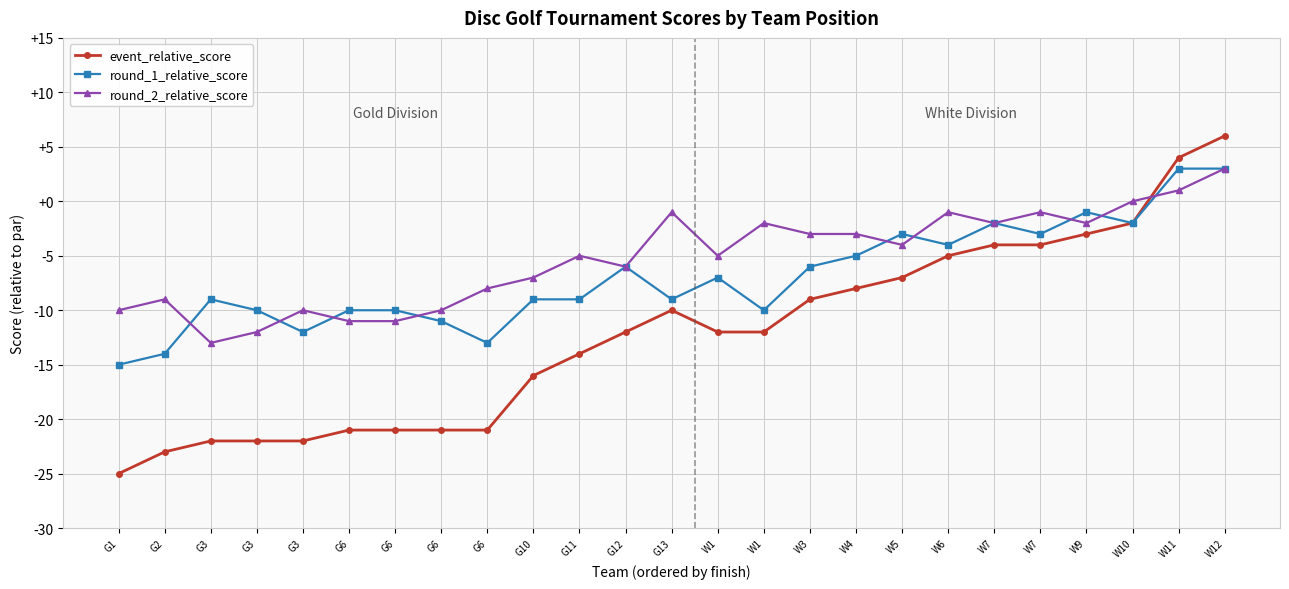

Reading right to left, what are all the values shown in this chart?

event_relative_score: 6	4	-2	-3	-4	-4	-5	-7	-8	-9	-12	-12	-10	-12	-14	-16	-21	-21	-21	-21	-22	-22	-22	-23	-25
round_1_relative_score: 3	3	-2	-1	-3	-2	-4	-3	-5	-6	-10	-7	-9	-6	-9	-9	-13	-11	-10	-10	-12	-10	-9	-14	-15
round_2_relative_score: 3	1	0	-2	-1	-2	-1	-4	-3	-3	-2	-5	-1	-6	-5	-7	-8	-10	-11	-11	-10	-12	-13	-9	-10